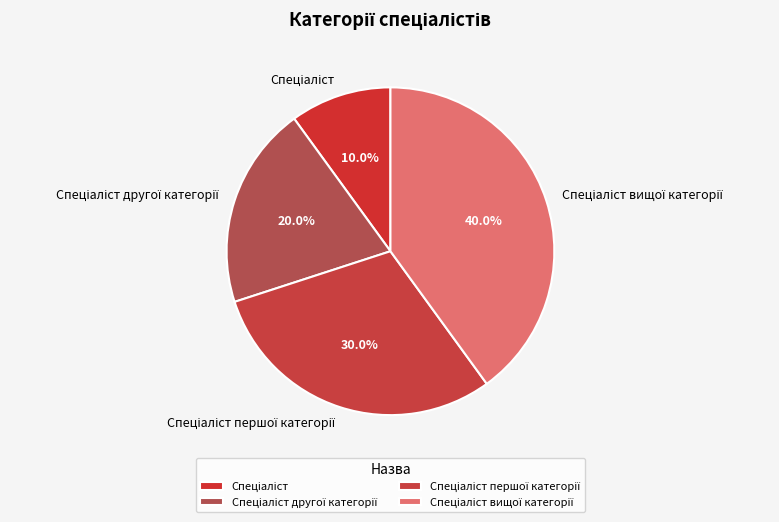

Is there a majority slice in this chart?

No